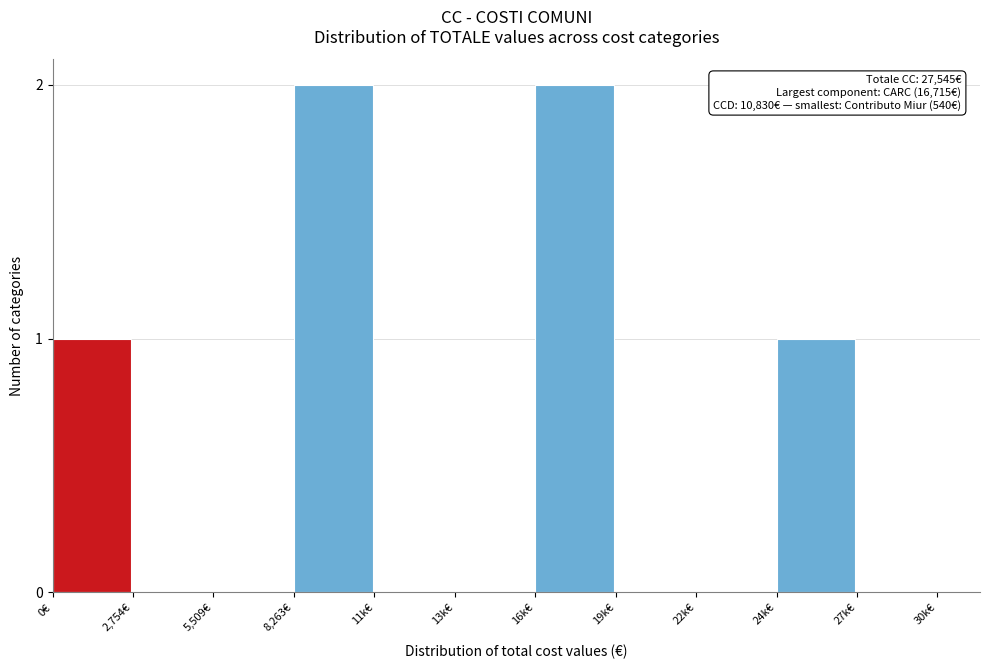

Reading right to left, extract all data points from this chart.

27k€=0	24k€=1	22k€=0	19k€=0	16k€=2	13k€=0	11k€=0	8,263€=2	5,509€=0	2,754€=0	0€=1